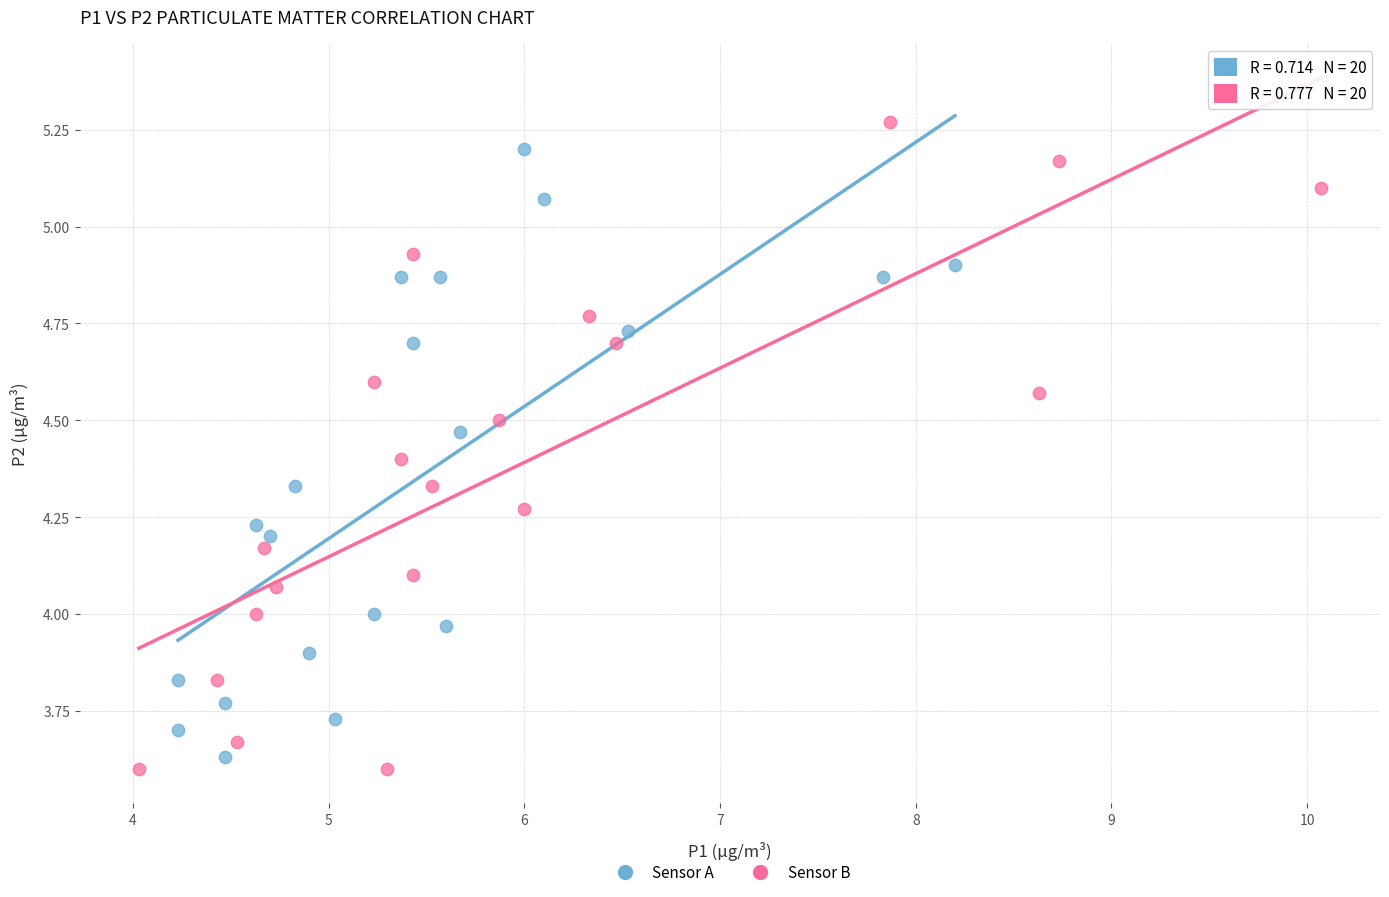

Which series has the widest spread of Y values?

Sensor B